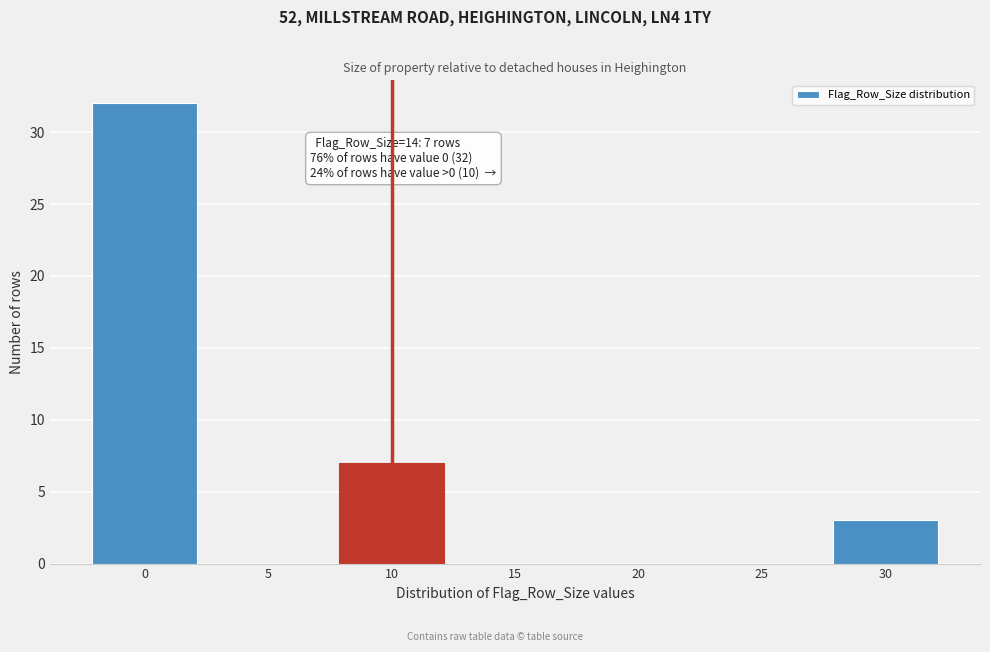

Reading right to left, list all the values displayed in this chart.

30=3	25=0	20=0	15=0	10=7	5=0	0=32